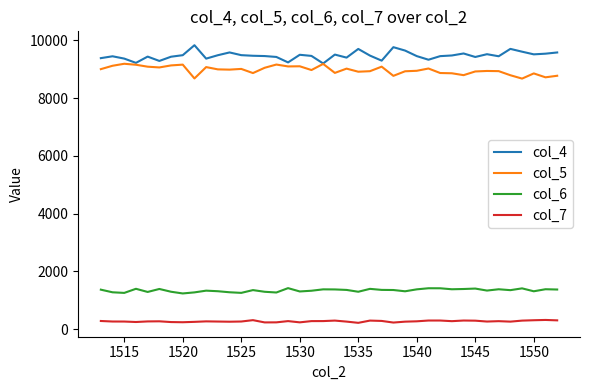

How many lines are shown in the chart?

4